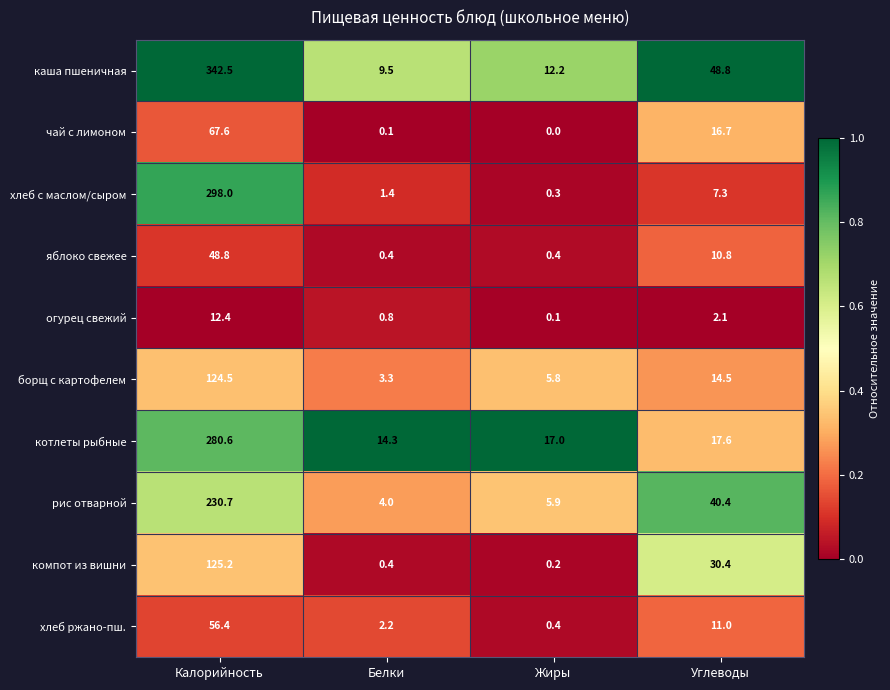

What is the difference between the maximum and minimum values in the рис отварной series?

226.7